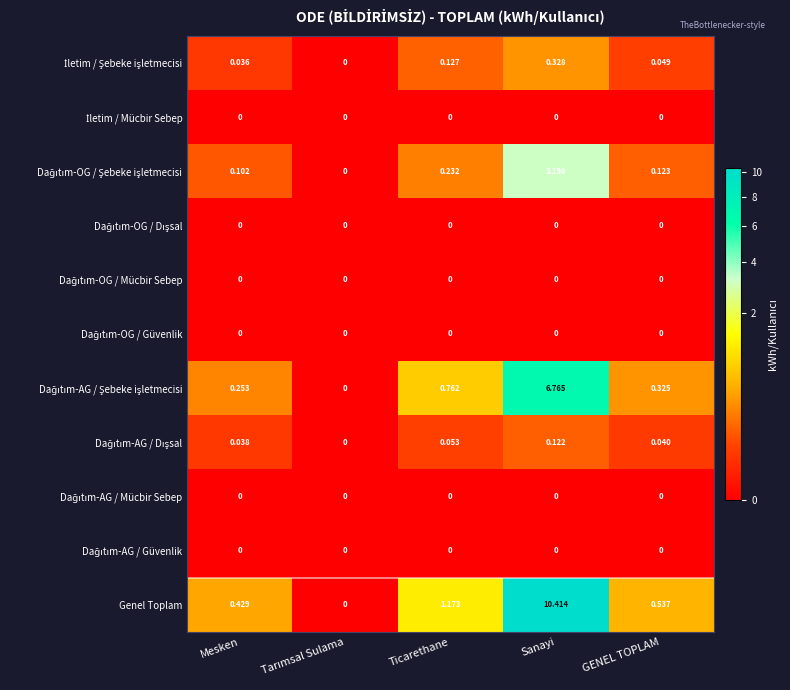

Which series has the largest total across all categories?

Genel Toplam